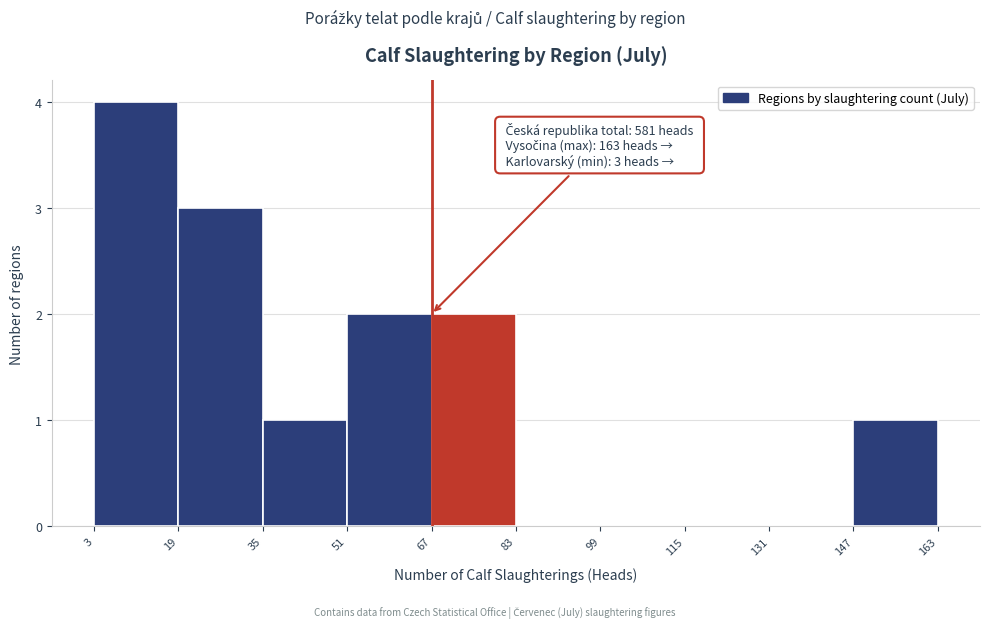

Which range on the x-axis has the tallest bar?

3 to 19